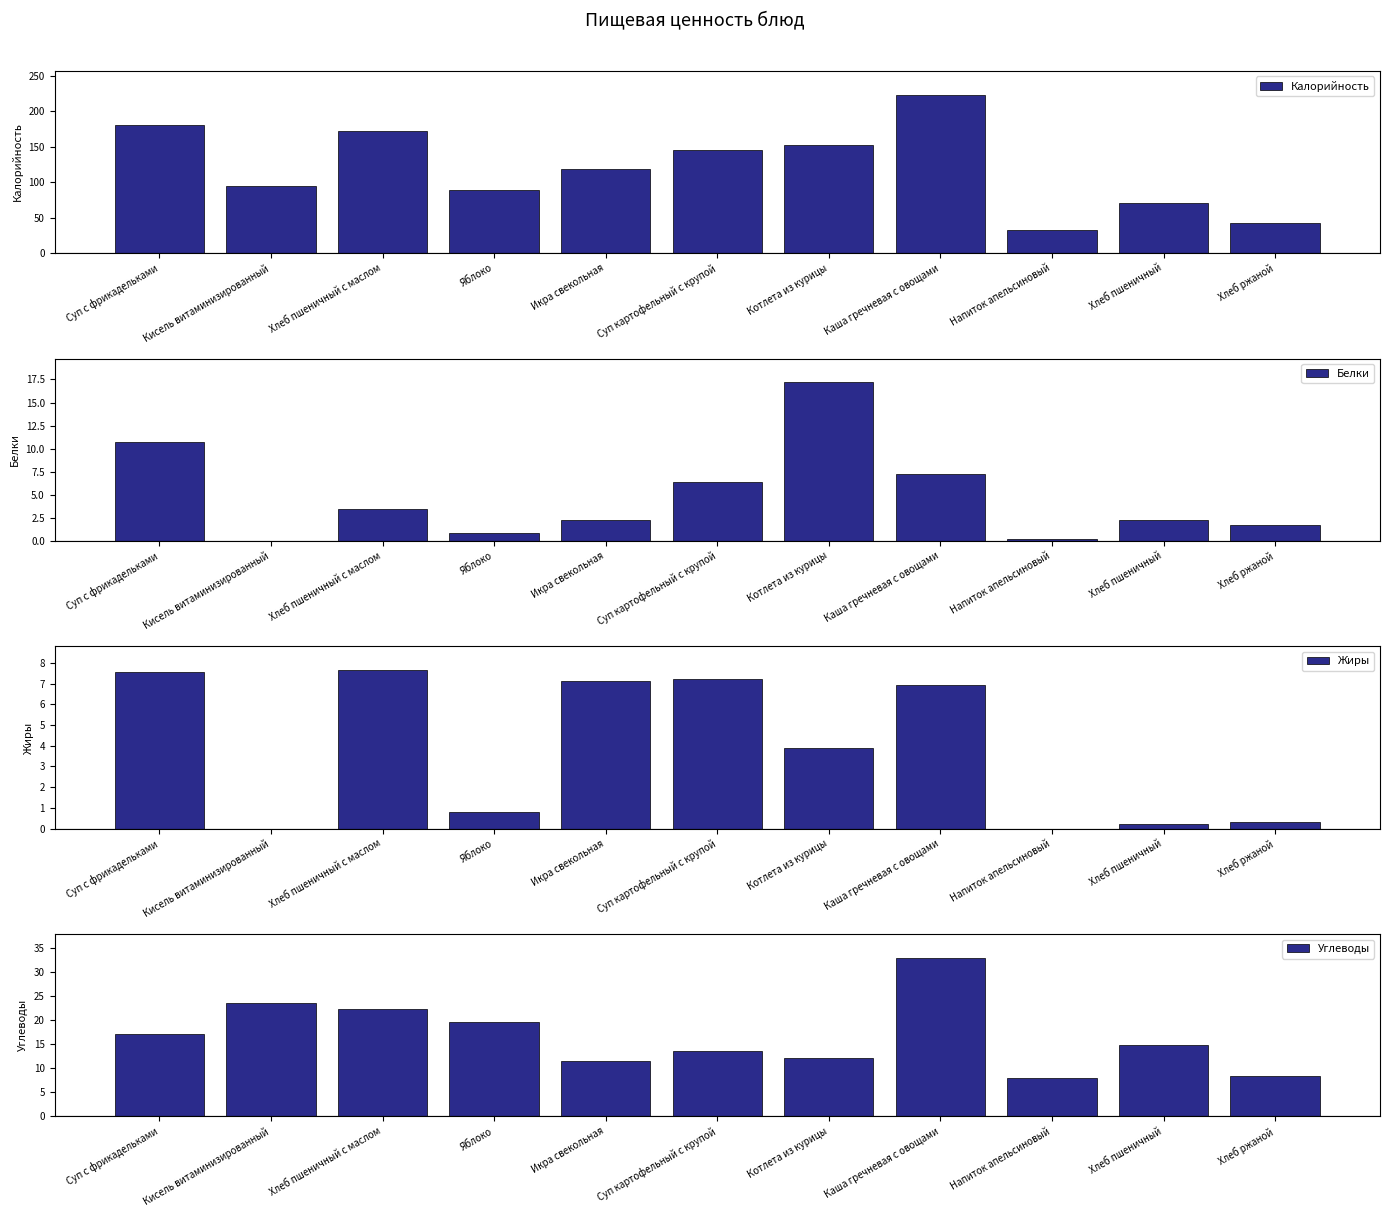

Is it true that Углеводы equals 17.9 at Суп картофельный с крупой?

False